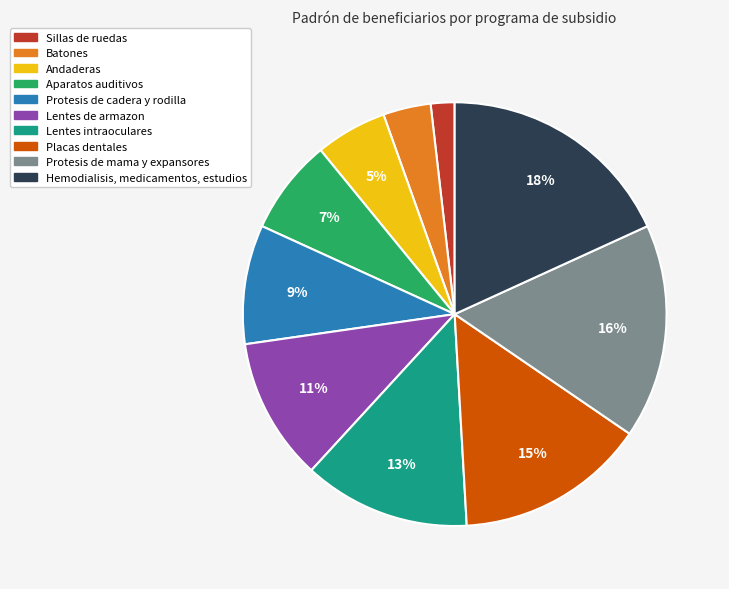

Is the sum of Aparatos auditivos and Hemodialisis, medicamentos, estudios greater than half?

No